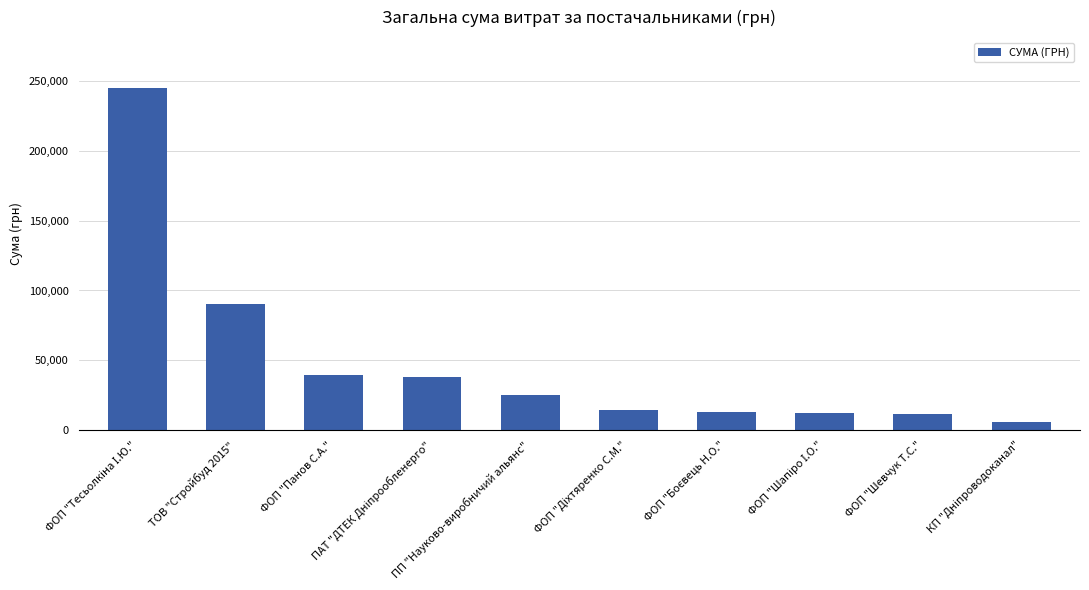

True or false: the data shows 52010.0 at ТОВ "Стройбуд 2015".

False